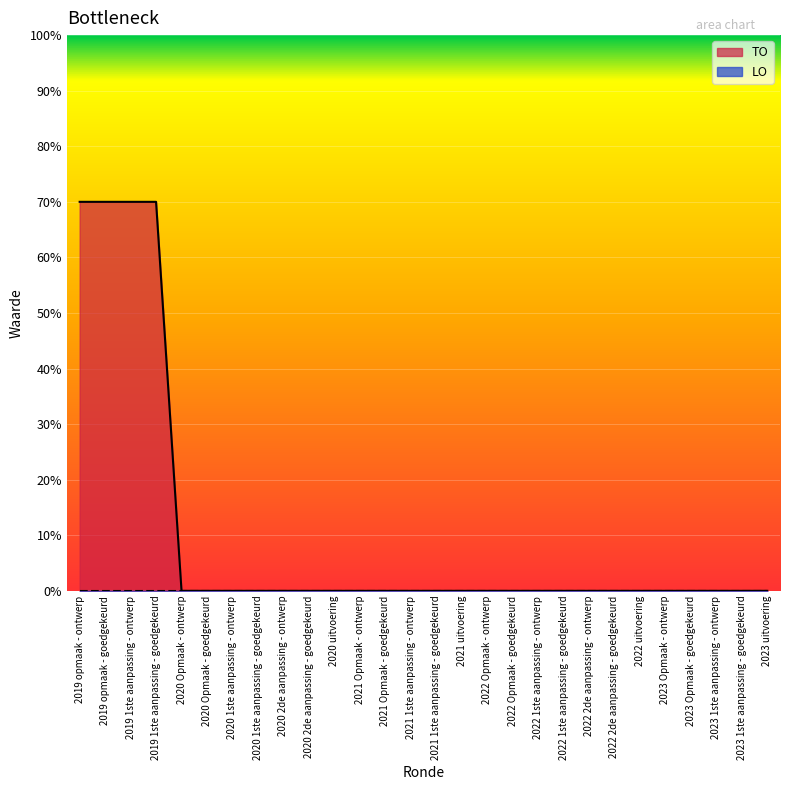

What position from the left is 2022 1ste aanpassing - ontwerp?

19